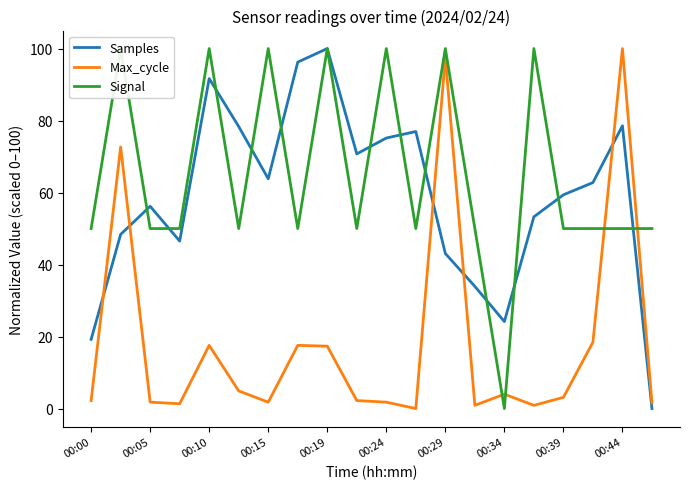

True or false: Samples and Max_cycle cross at least once.

True